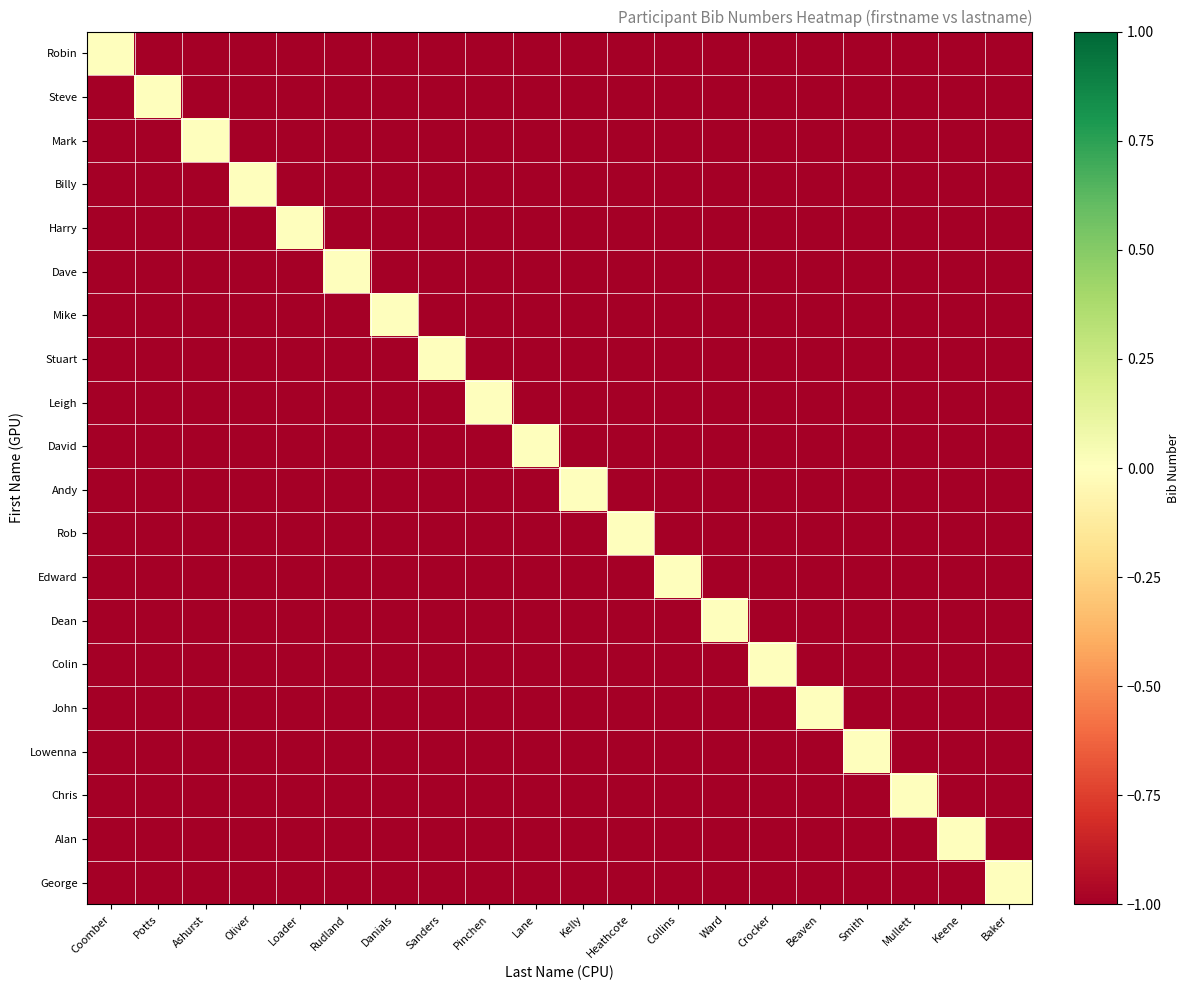

Reading left to right, what are all the values shown in this chart?

Robin: Coomber=0	Potts=-1	Ashurst=-1	Oliver=-1	Loader=-1	Rudland=-1	Danials=-1	Sanders=-1	Pinchen=-1	Lane=-1	Kelly=-1	Heathcote=-1	Collins=-1	Ward=-1	Crocker=-1	Beaven=-1	Smith=-1	Mullett=-1	Keene=-1	Baker=-1
Steve: Coomber=-1	Potts=0	Ashurst=-1	Oliver=-1	Loader=-1	Rudland=-1	Danials=-1	Sanders=-1	Pinchen=-1	Lane=-1	Kelly=-1	Heathcote=-1	Collins=-1	Ward=-1	Crocker=-1	Beaven=-1	Smith=-1	Mullett=-1	Keene=-1	Baker=-1
Mark: Coomber=-1	Potts=-1	Ashurst=0	Oliver=-1	Loader=-1	Rudland=-1	Danials=-1	Sanders=-1	Pinchen=-1	Lane=-1	Kelly=-1	Heathcote=-1	Collins=-1	Ward=-1	Crocker=-1	Beaven=-1	Smith=-1	Mullett=-1	Keene=-1	Baker=-1
Billy: Coomber=-1	Potts=-1	Ashurst=-1	Oliver=0	Loader=-1	Rudland=-1	Danials=-1	Sanders=-1	Pinchen=-1	Lane=-1	Kelly=-1	Heathcote=-1	Collins=-1	Ward=-1	Crocker=-1	Beaven=-1	Smith=-1	Mullett=-1	Keene=-1	Baker=-1
Harry: Coomber=-1	Potts=-1	Ashurst=-1	Oliver=-1	Loader=0	Rudland=-1	Danials=-1	Sanders=-1	Pinchen=-1	Lane=-1	Kelly=-1	Heathcote=-1	Collins=-1	Ward=-1	Crocker=-1	Beaven=-1	Smith=-1	Mullett=-1	Keene=-1	Baker=-1
Dave: Coomber=-1	Potts=-1	Ashurst=-1	Oliver=-1	Loader=-1	Rudland=0	Danials=-1	Sanders=-1	Pinchen=-1	Lane=-1	Kelly=-1	Heathcote=-1	Collins=-1	Ward=-1	Crocker=-1	Beaven=-1	Smith=-1	Mullett=-1	Keene=-1	Baker=-1
Mike: Coomber=-1	Potts=-1	Ashurst=-1	Oliver=-1	Loader=-1	Rudland=-1	Danials=0	Sanders=-1	Pinchen=-1	Lane=-1	Kelly=-1	Heathcote=-1	Collins=-1	Ward=-1	Crocker=-1	Beaven=-1	Smith=-1	Mullett=-1	Keene=-1	Baker=-1
Stuart: Coomber=-1	Potts=-1	Ashurst=-1	Oliver=-1	Loader=-1	Rudland=-1	Danials=-1	Sanders=0	Pinchen=-1	Lane=-1	Kelly=-1	Heathcote=-1	Collins=-1	Ward=-1	Crocker=-1	Beaven=-1	Smith=-1	Mullett=-1	Keene=-1	Baker=-1
Leigh: Coomber=-1	Potts=-1	Ashurst=-1	Oliver=-1	Loader=-1	Rudland=-1	Danials=-1	Sanders=-1	Pinchen=0	Lane=-1	Kelly=-1	Heathcote=-1	Collins=-1	Ward=-1	Crocker=-1	Beaven=-1	Smith=-1	Mullett=-1	Keene=-1	Baker=-1
David: Coomber=-1	Potts=-1	Ashurst=-1	Oliver=-1	Loader=-1	Rudland=-1	Danials=-1	Sanders=-1	Pinchen=-1	Lane=0	Kelly=-1	Heathcote=-1	Collins=-1	Ward=-1	Crocker=-1	Beaven=-1	Smith=-1	Mullett=-1	Keene=-1	Baker=-1
Andy: Coomber=-1	Potts=-1	Ashurst=-1	Oliver=-1	Loader=-1	Rudland=-1	Danials=-1	Sanders=-1	Pinchen=-1	Lane=-1	Kelly=0	Heathcote=-1	Collins=-1	Ward=-1	Crocker=-1	Beaven=-1	Smith=-1	Mullett=-1	Keene=-1	Baker=-1
Rob: Coomber=-1	Potts=-1	Ashurst=-1	Oliver=-1	Loader=-1	Rudland=-1	Danials=-1	Sanders=-1	Pinchen=-1	Lane=-1	Kelly=-1	Heathcote=0	Collins=-1	Ward=-1	Crocker=-1	Beaven=-1	Smith=-1	Mullett=-1	Keene=-1	Baker=-1
Edward: Coomber=-1	Potts=-1	Ashurst=-1	Oliver=-1	Loader=-1	Rudland=-1	Danials=-1	Sanders=-1	Pinchen=-1	Lane=-1	Kelly=-1	Heathcote=-1	Collins=0	Ward=-1	Crocker=-1	Beaven=-1	Smith=-1	Mullett=-1	Keene=-1	Baker=-1
Dean: Coomber=-1	Potts=-1	Ashurst=-1	Oliver=-1	Loader=-1	Rudland=-1	Danials=-1	Sanders=-1	Pinchen=-1	Lane=-1	Kelly=-1	Heathcote=-1	Collins=-1	Ward=0	Crocker=-1	Beaven=-1	Smith=-1	Mullett=-1	Keene=-1	Baker=-1
Colin: Coomber=-1	Potts=-1	Ashurst=-1	Oliver=-1	Loader=-1	Rudland=-1	Danials=-1	Sanders=-1	Pinchen=-1	Lane=-1	Kelly=-1	Heathcote=-1	Collins=-1	Ward=-1	Crocker=0	Beaven=-1	Smith=-1	Mullett=-1	Keene=-1	Baker=-1
John: Coomber=-1	Potts=-1	Ashurst=-1	Oliver=-1	Loader=-1	Rudland=-1	Danials=-1	Sanders=-1	Pinchen=-1	Lane=-1	Kelly=-1	Heathcote=-1	Collins=-1	Ward=-1	Crocker=-1	Beaven=0	Smith=-1	Mullett=-1	Keene=-1	Baker=-1
Lowenna: Coomber=-1	Potts=-1	Ashurst=-1	Oliver=-1	Loader=-1	Rudland=-1	Danials=-1	Sanders=-1	Pinchen=-1	Lane=-1	Kelly=-1	Heathcote=-1	Collins=-1	Ward=-1	Crocker=-1	Beaven=-1	Smith=0	Mullett=-1	Keene=-1	Baker=-1
Chris: Coomber=-1	Potts=-1	Ashurst=-1	Oliver=-1	Loader=-1	Rudland=-1	Danials=-1	Sanders=-1	Pinchen=-1	Lane=-1	Kelly=-1	Heathcote=-1	Collins=-1	Ward=-1	Crocker=-1	Beaven=-1	Smith=-1	Mullett=0	Keene=-1	Baker=-1
Alan: Coomber=-1	Potts=-1	Ashurst=-1	Oliver=-1	Loader=-1	Rudland=-1	Danials=-1	Sanders=-1	Pinchen=-1	Lane=-1	Kelly=-1	Heathcote=-1	Collins=-1	Ward=-1	Crocker=-1	Beaven=-1	Smith=-1	Mullett=-1	Keene=0	Baker=-1
George: Coomber=-1	Potts=-1	Ashurst=-1	Oliver=-1	Loader=-1	Rudland=-1	Danials=-1	Sanders=-1	Pinchen=-1	Lane=-1	Kelly=-1	Heathcote=-1	Collins=-1	Ward=-1	Crocker=-1	Beaven=-1	Smith=-1	Mullett=-1	Keene=-1	Baker=0